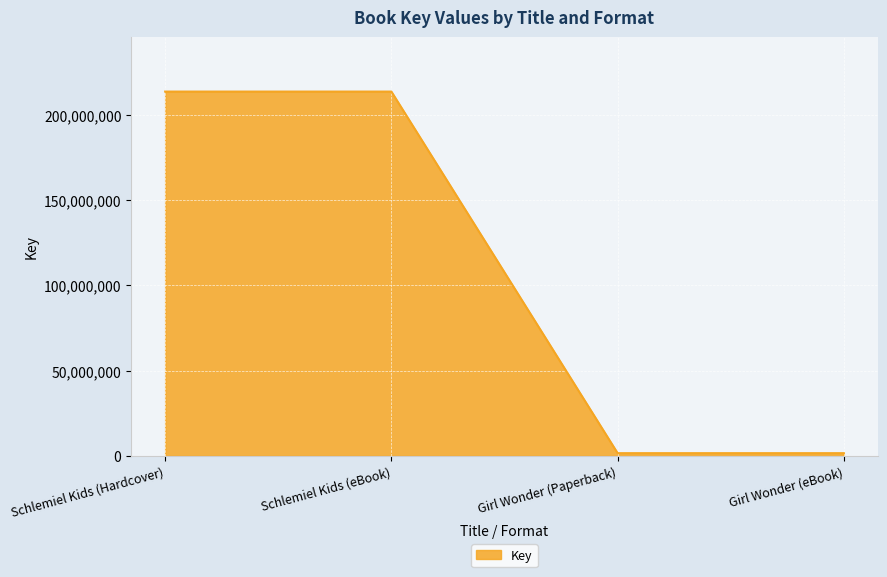

The value at Schlemiel Kids (Hardcover) is 213527897. True or false?

True